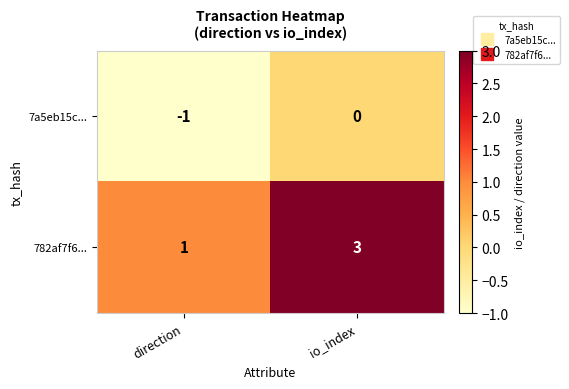

Rank the series by their maximum value, from lowest to highest.

7a5eb15c..., 782af7f6...